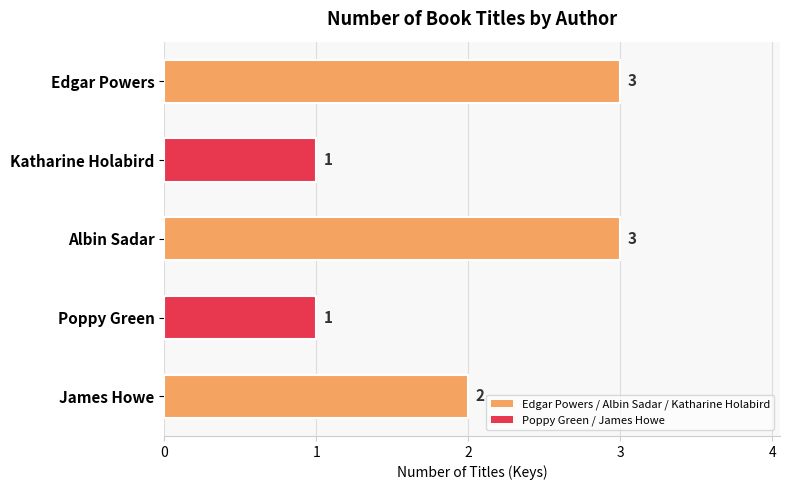

Does the chart contain any negative values?

No